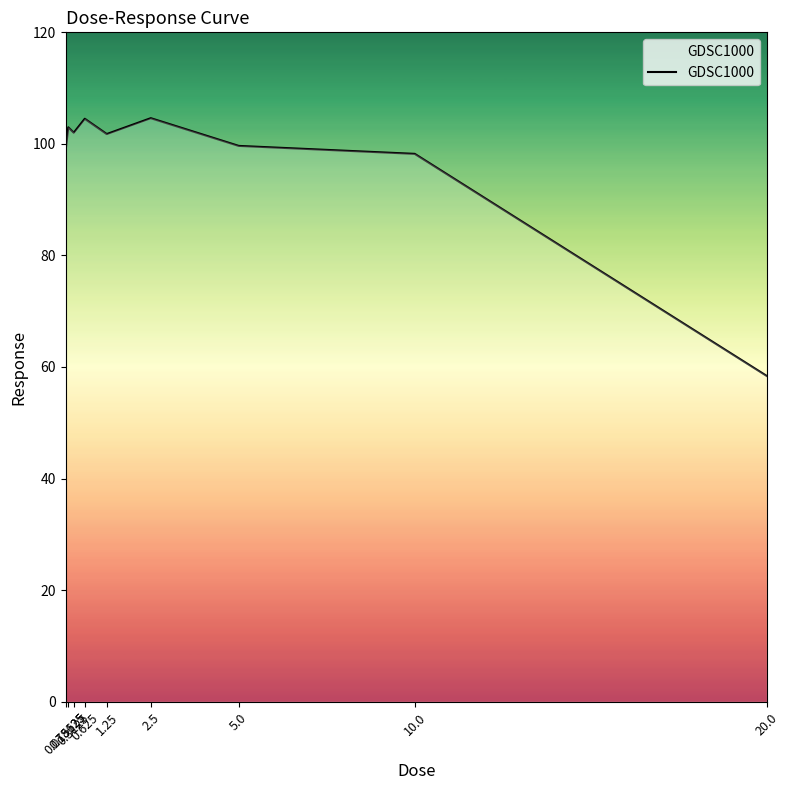

How many values are below 101?

4